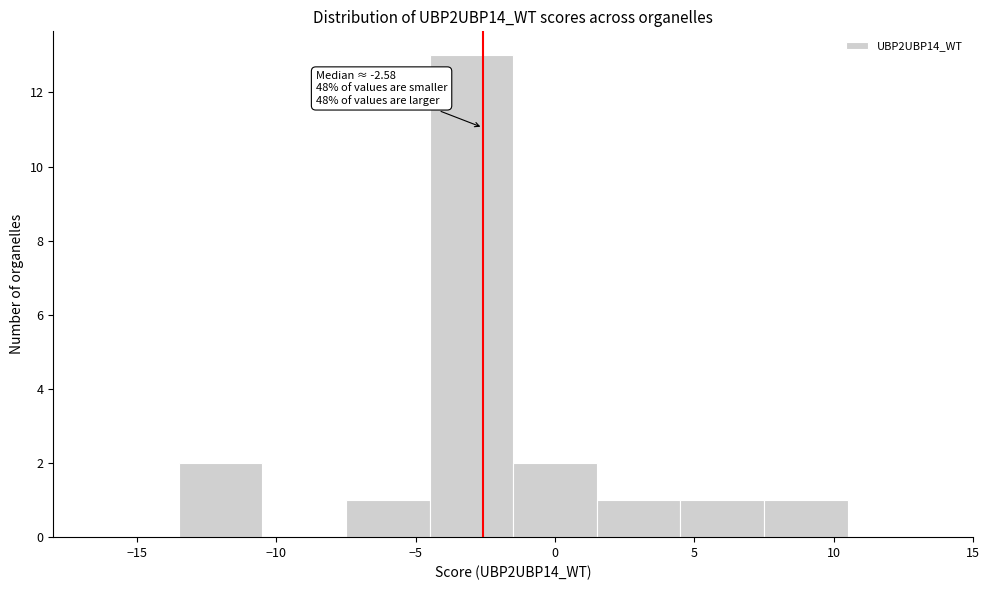

Over which range of the x-axis is the bar tallest?

-4.5 to -1.5